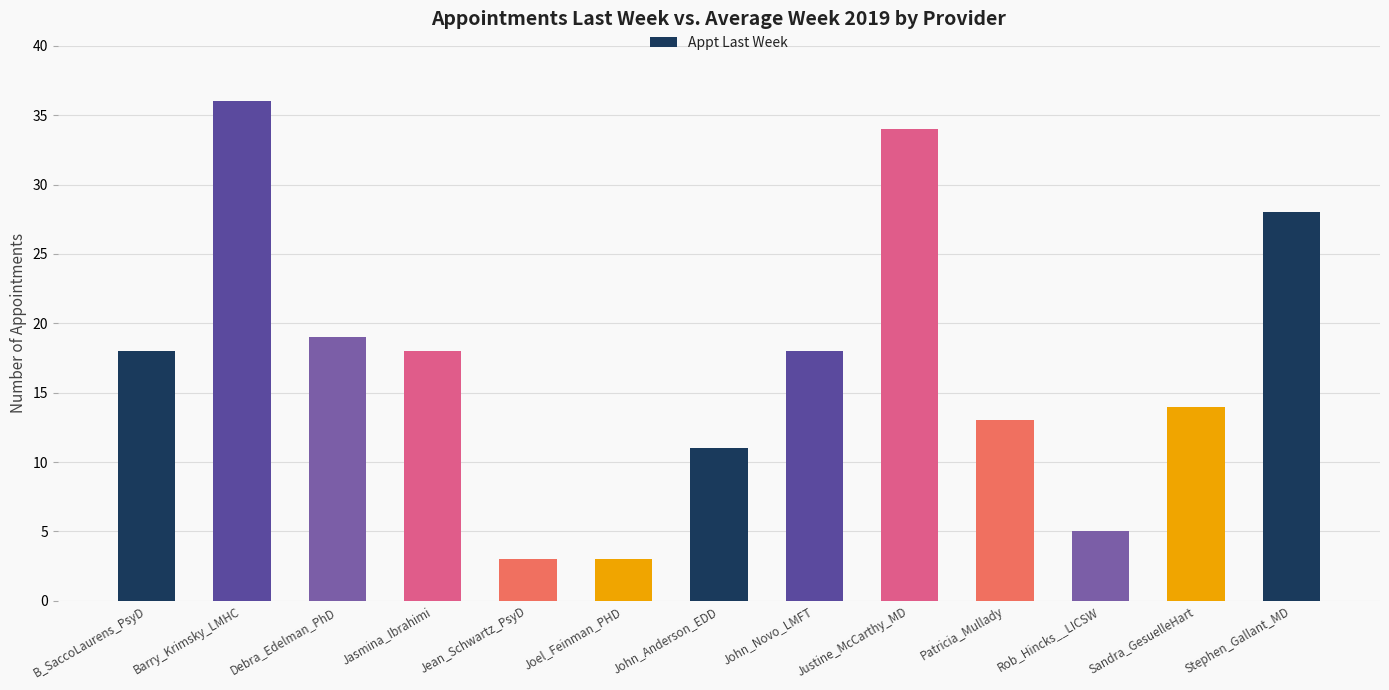

Reading left to right, transcribe all the data shown in this chart.

18	36	19	18	3	3	11	18	34	13	5	14	28